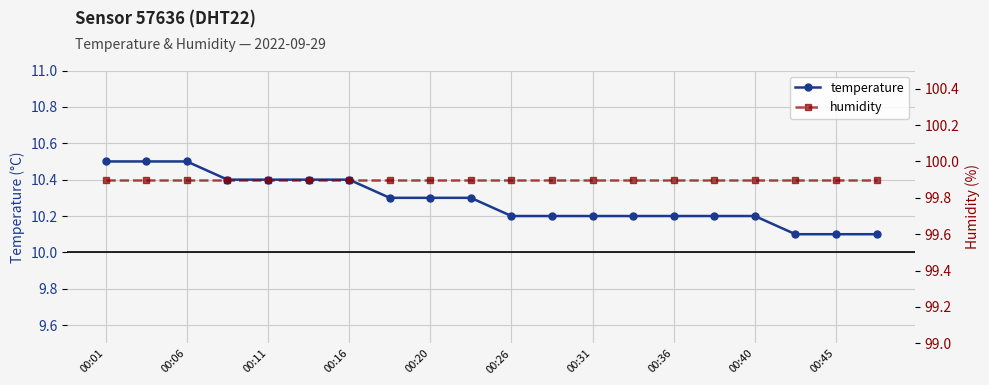

What is the value of the temperature point at the 8th from the left?

10.3